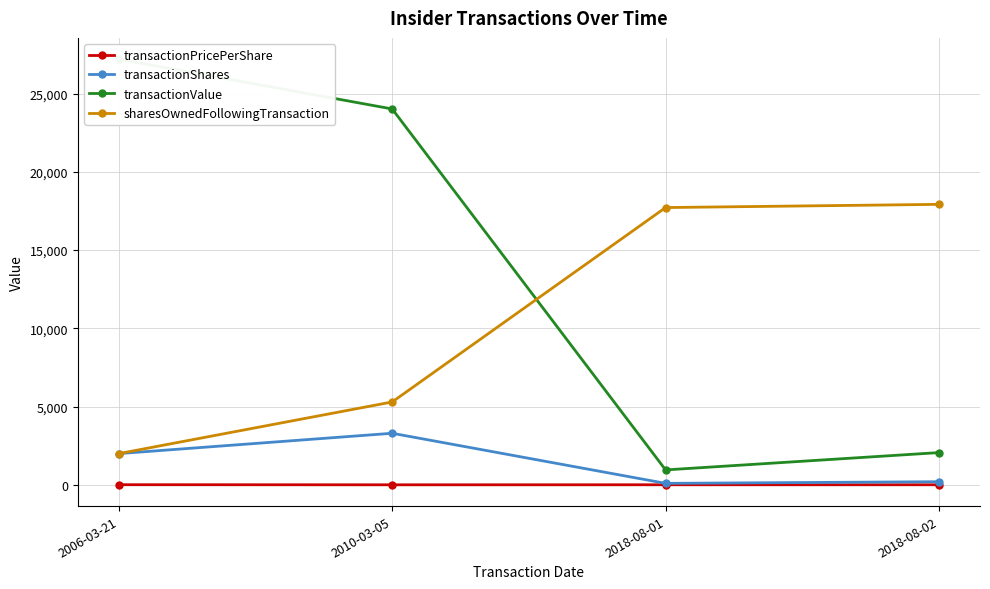

List the labels in order of sharesOwnedFollowingTransaction value, largest first.

2018-08-02, 2018-08-01, 2010-03-05, 2006-03-21